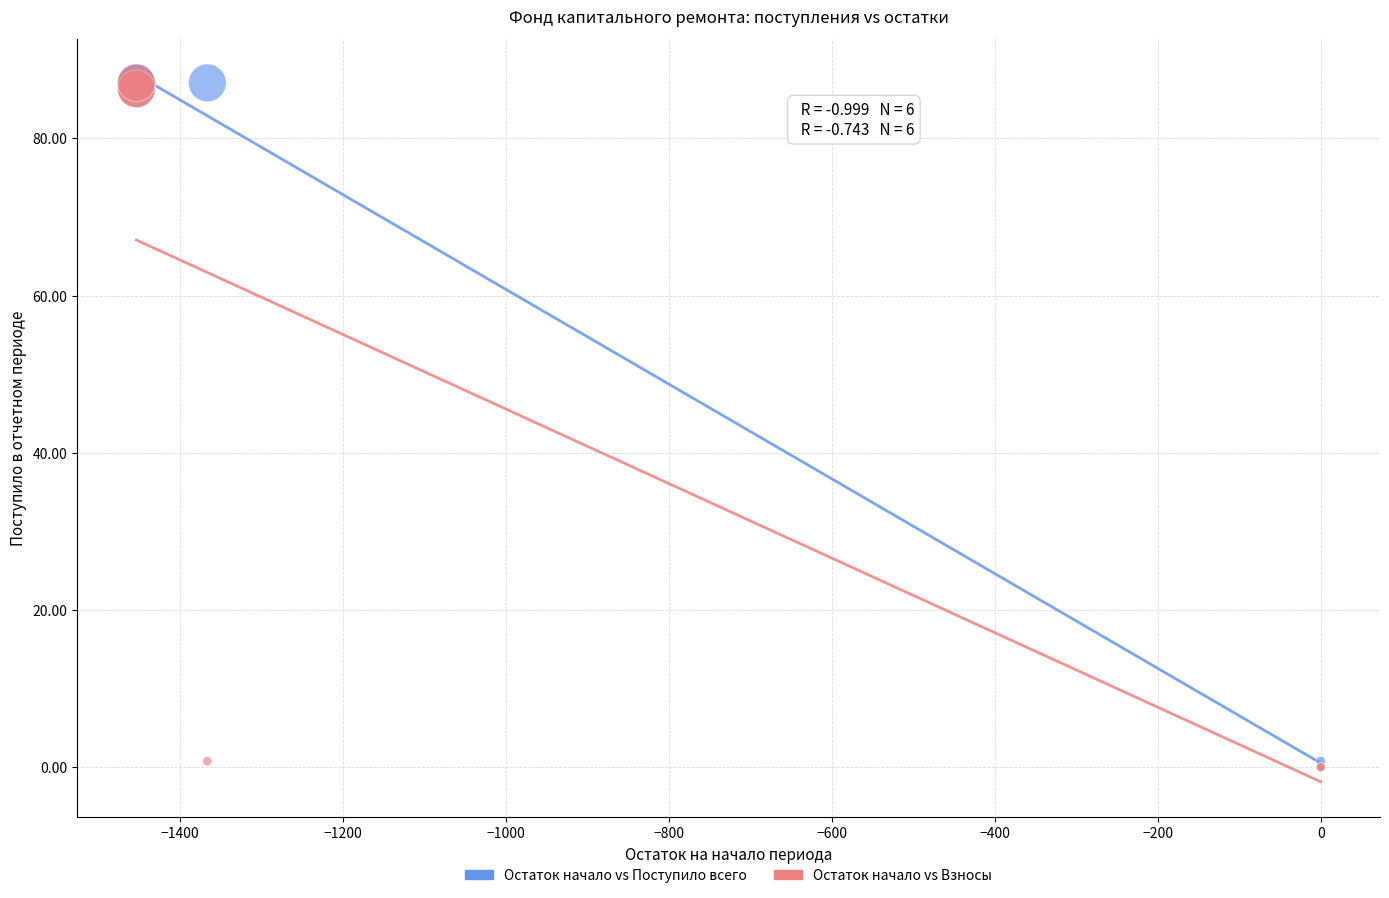

What are all the series names shown in the legend?

Остаток начало vs Поступило всего, Остаток начало vs Взносы